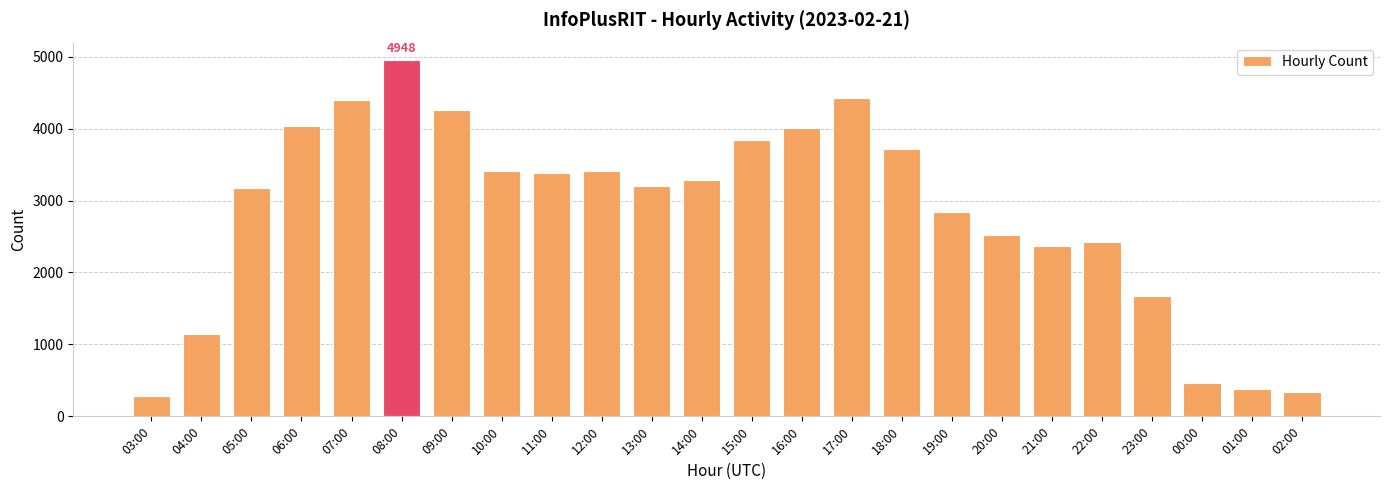

What is the label of the 6th bar from the right?

21:00